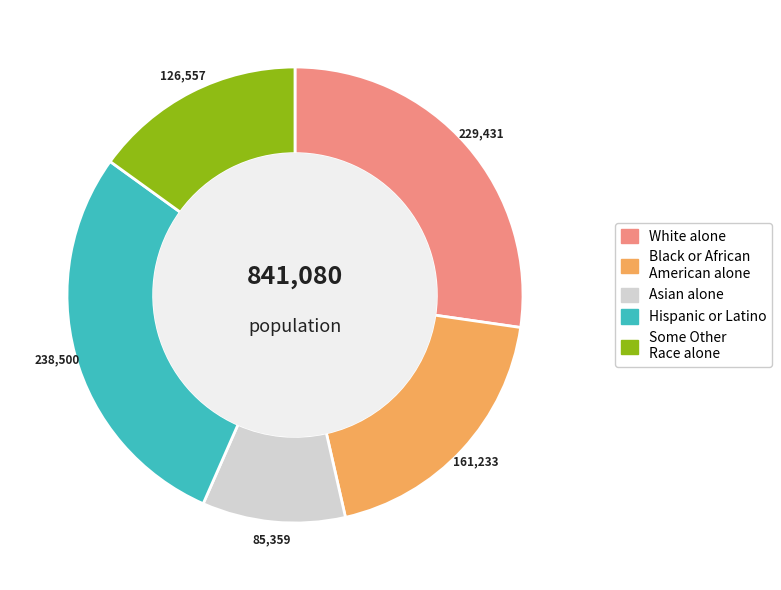

The Hispanic or Latino slice represents 42% of the pie. True or false?

False